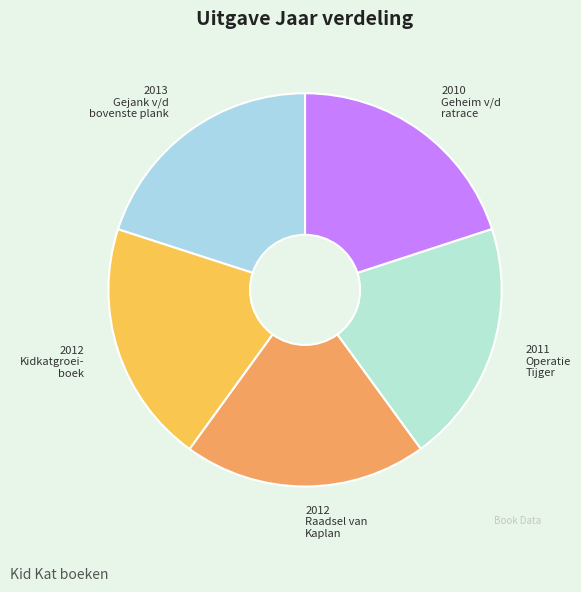

Which slice is the largest?

Kid Kat. Gejank van de bovenste plank